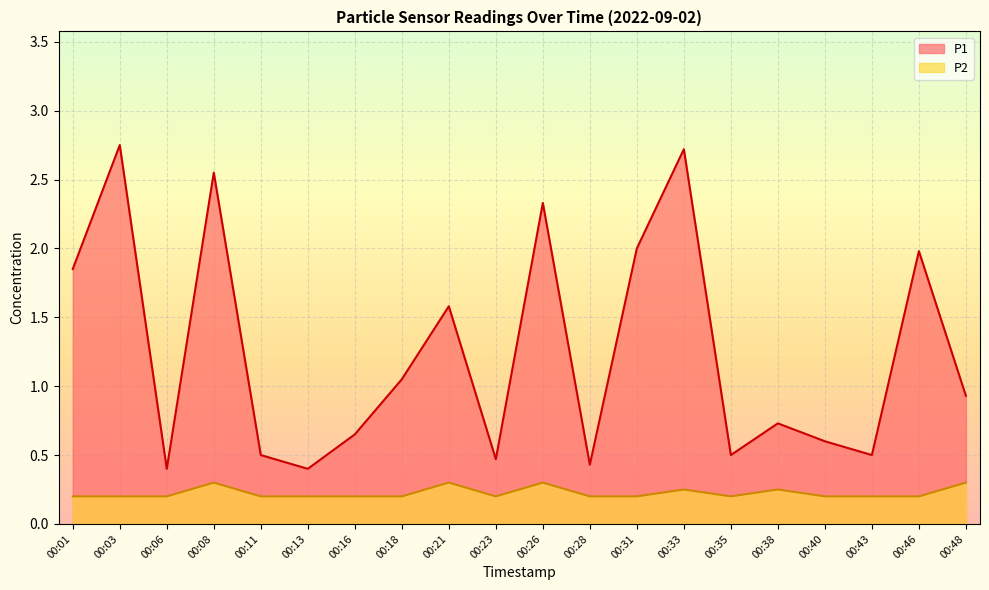

What is the minimum value shown in the chart?

0.2